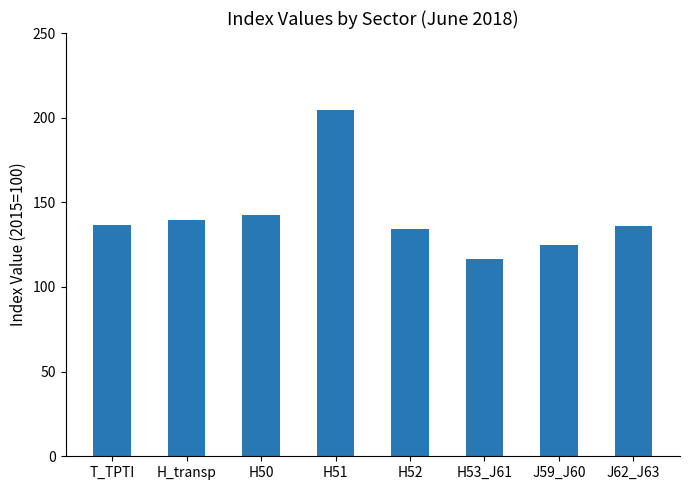

Read the value at H_transp.

139.5